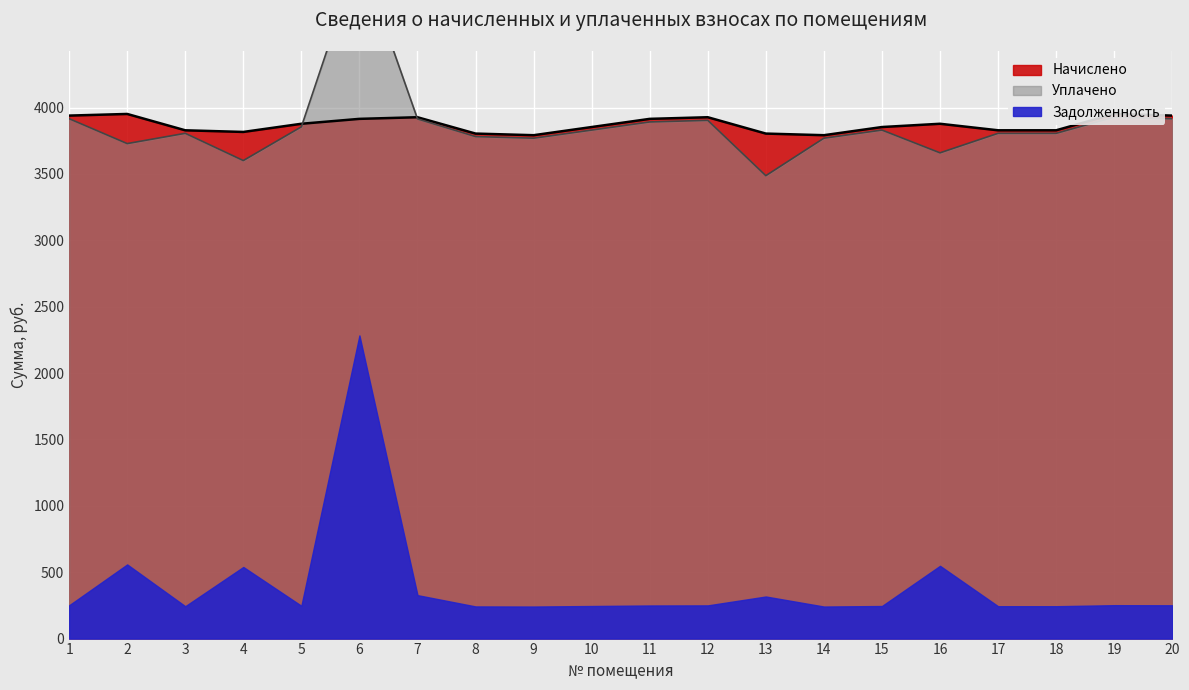

Between which two adjacent categories do Уплачено and Начислено first intersect?

5 and 6